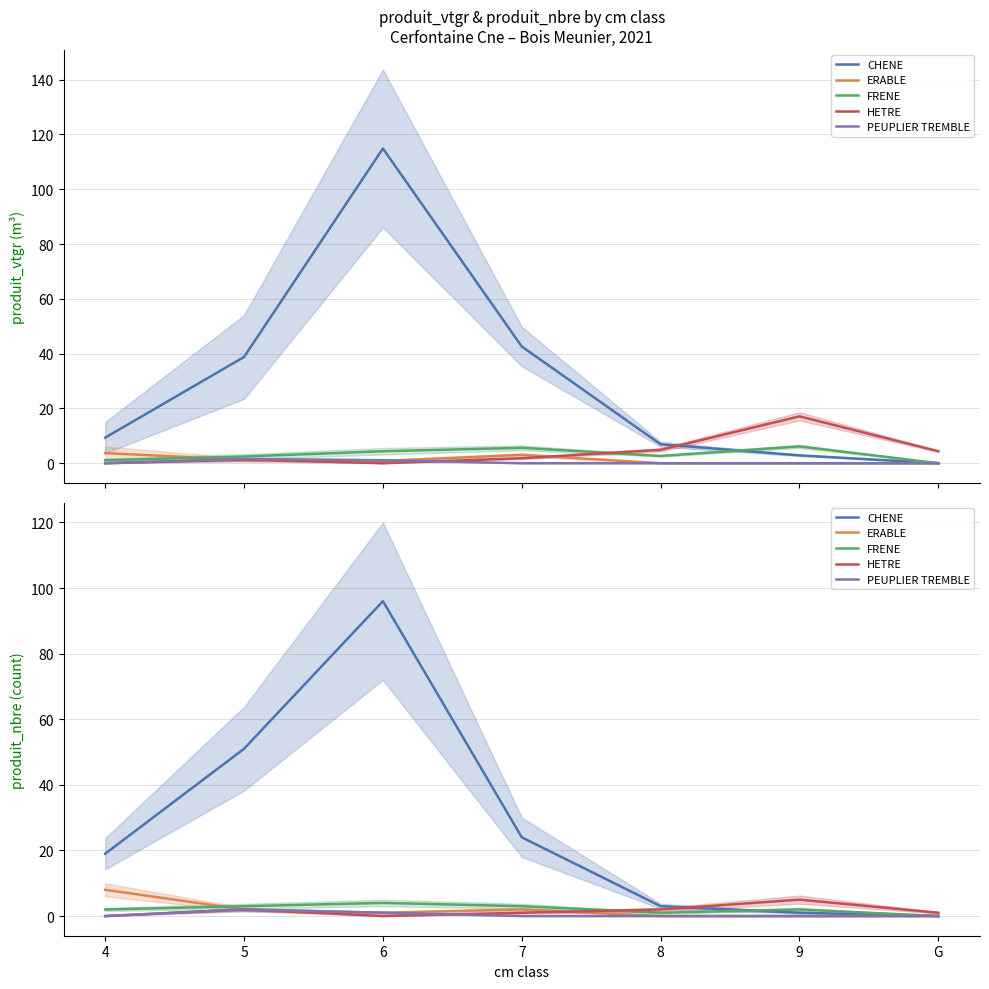

Which category has the highest value across all series?

6